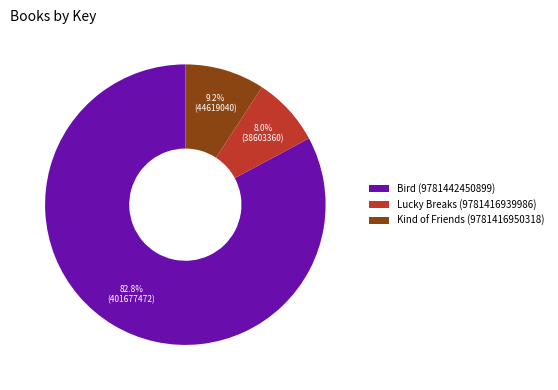

What percentage do Lucky Breaks (9781416939986) and Kind of Friends (9781416950318) together represent?

17.2%